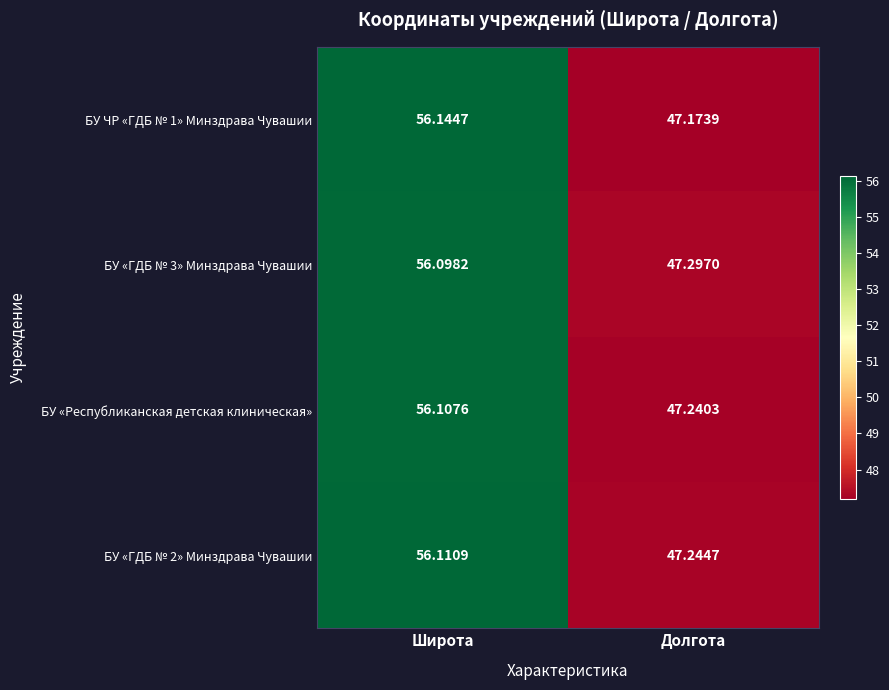

Where does the БУ «ГДБ № 2» Минздрава Чувашии series first go above 56?

Широта